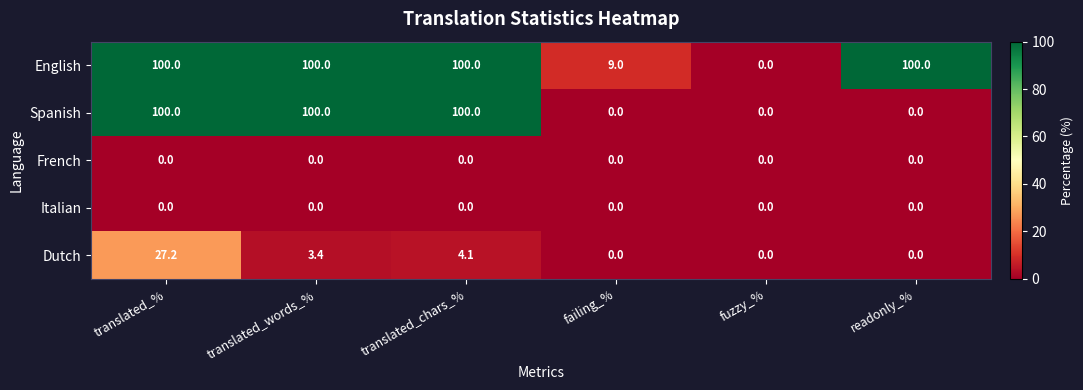

The value of English at failing_% is 6.1. True or false?

False